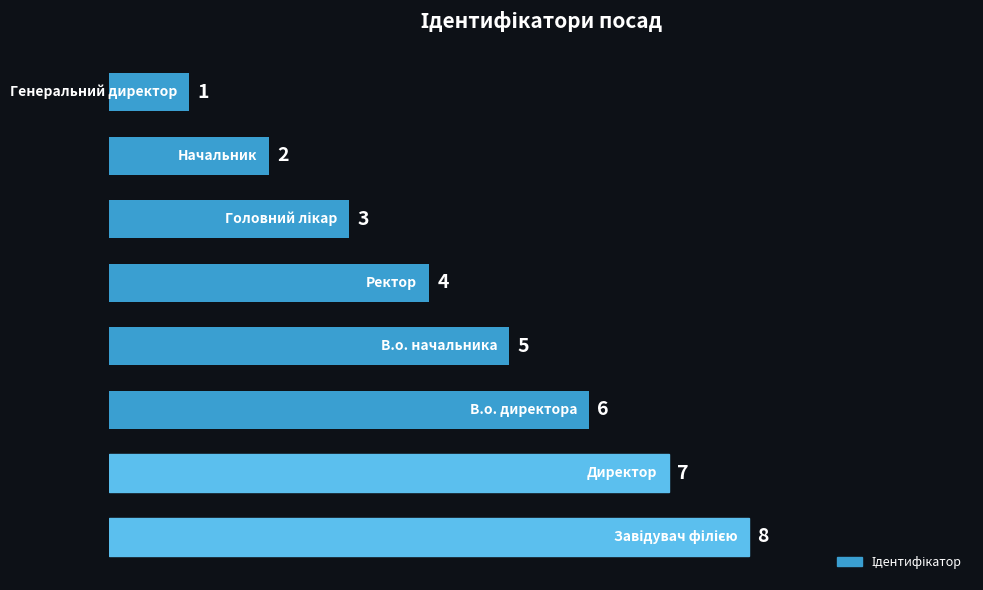

What is the maximum value shown in the chart?

8